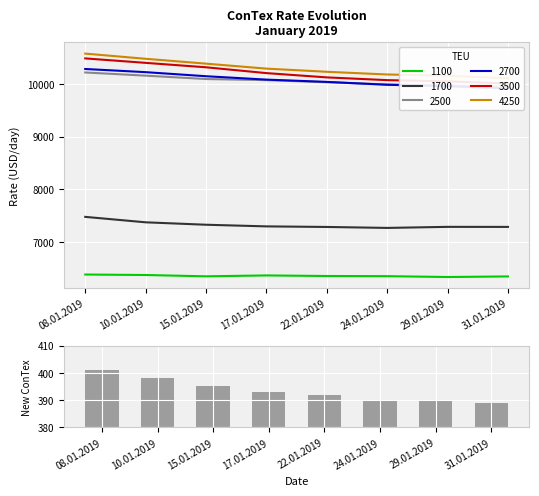

Count the number of values greater than 393.

3